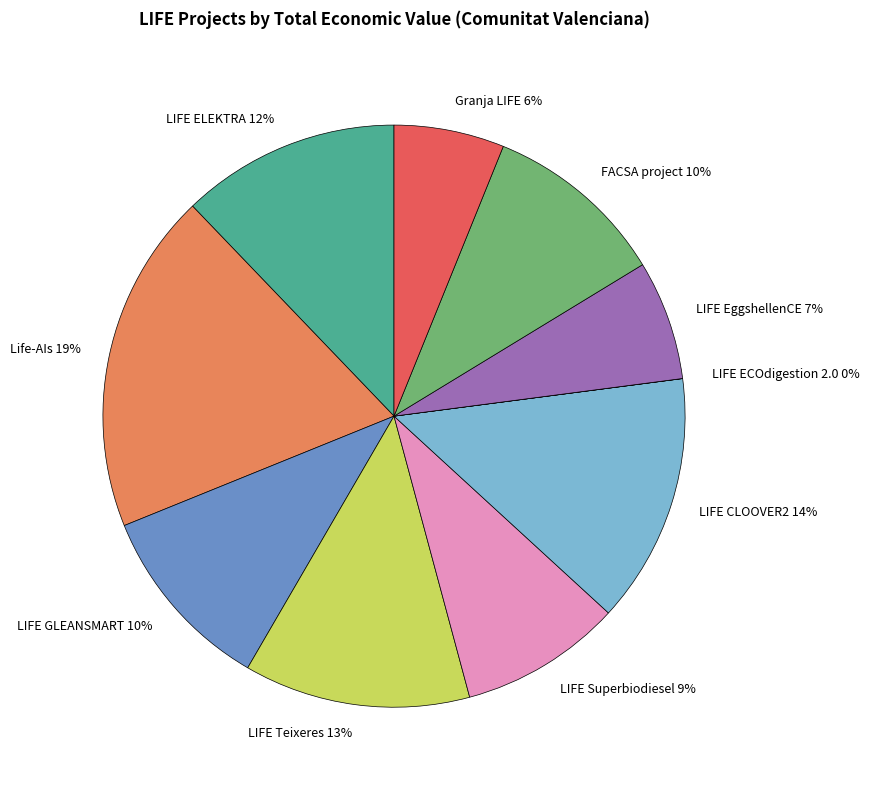

To the nearest percent, what is the difference between the LIFE CLOOVER2 14% and LIFE ELEKTRA 12% slice percentages?

2%